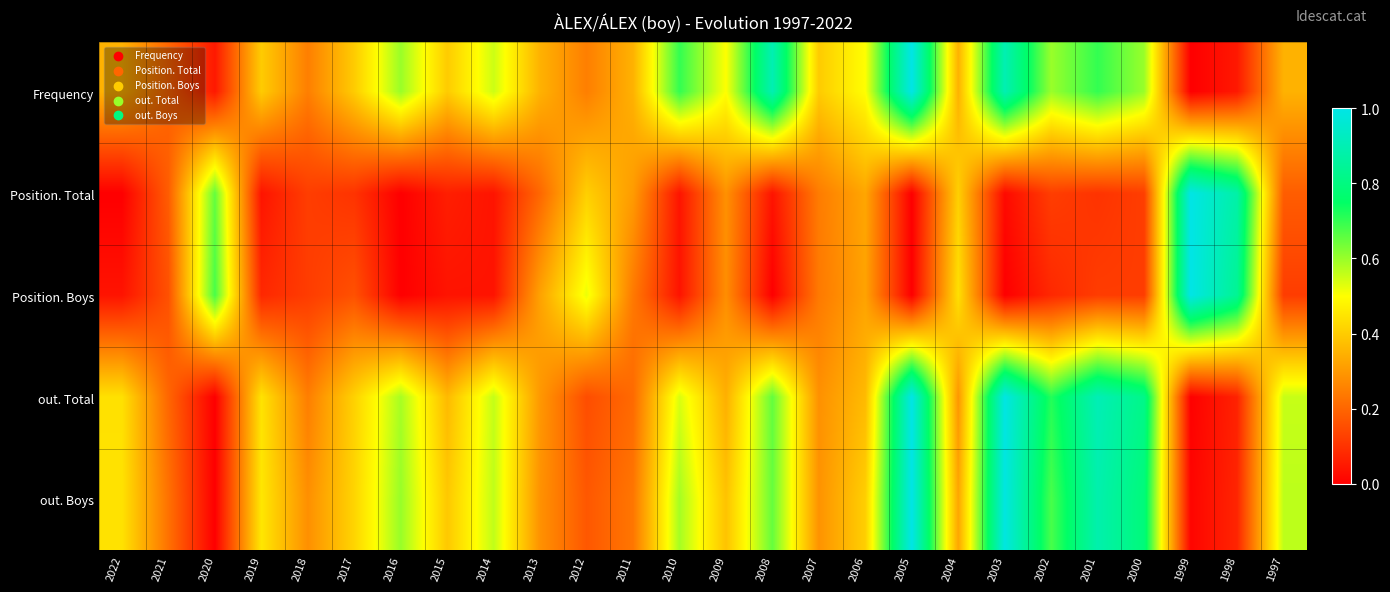

At how many categories does at least one series exceed 0?

26